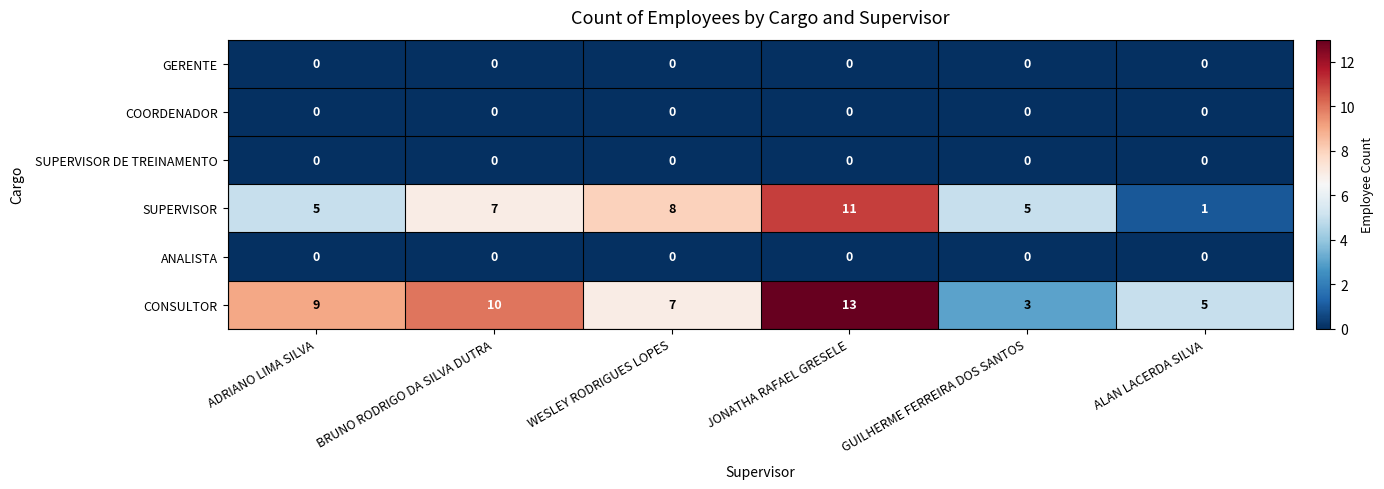

Which series has the largest total across all categories?

CONSULTOR